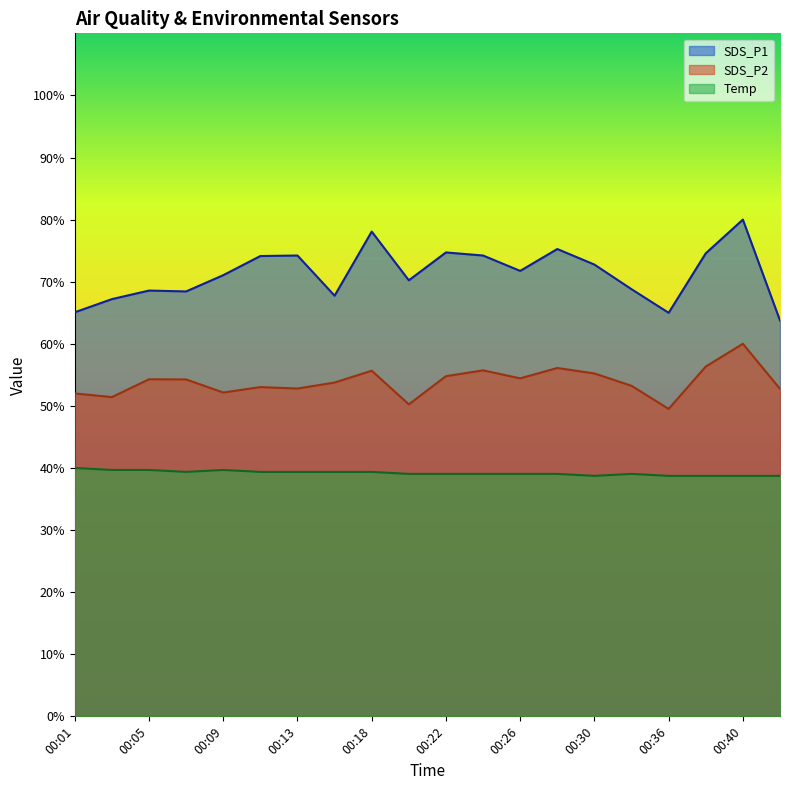

Which series changed the most between 00:32 and 00:36?

SDS_P1